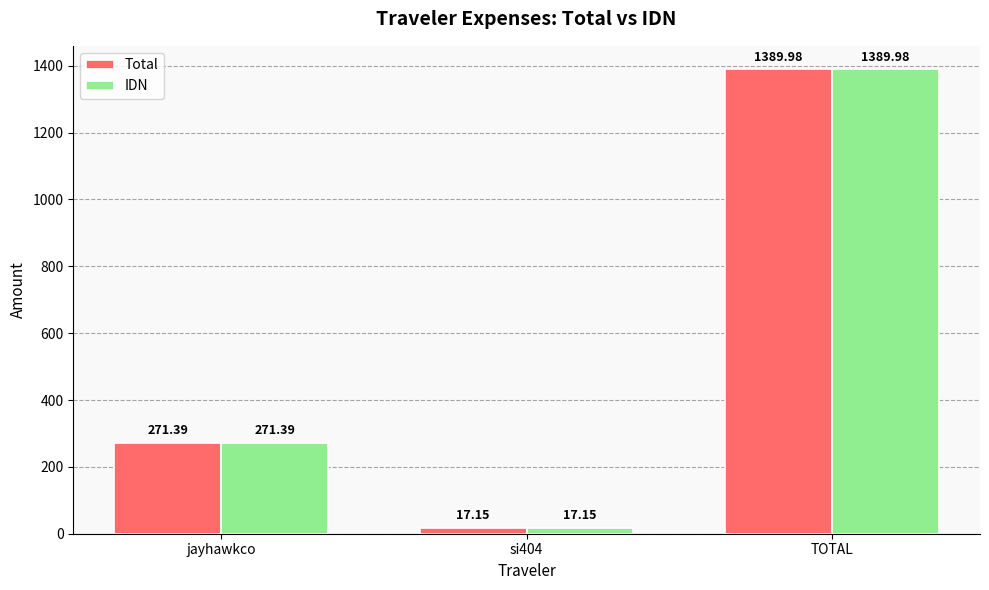

Rank the categories by Total value from lowest to highest.

si404, jayhawkco, TOTAL